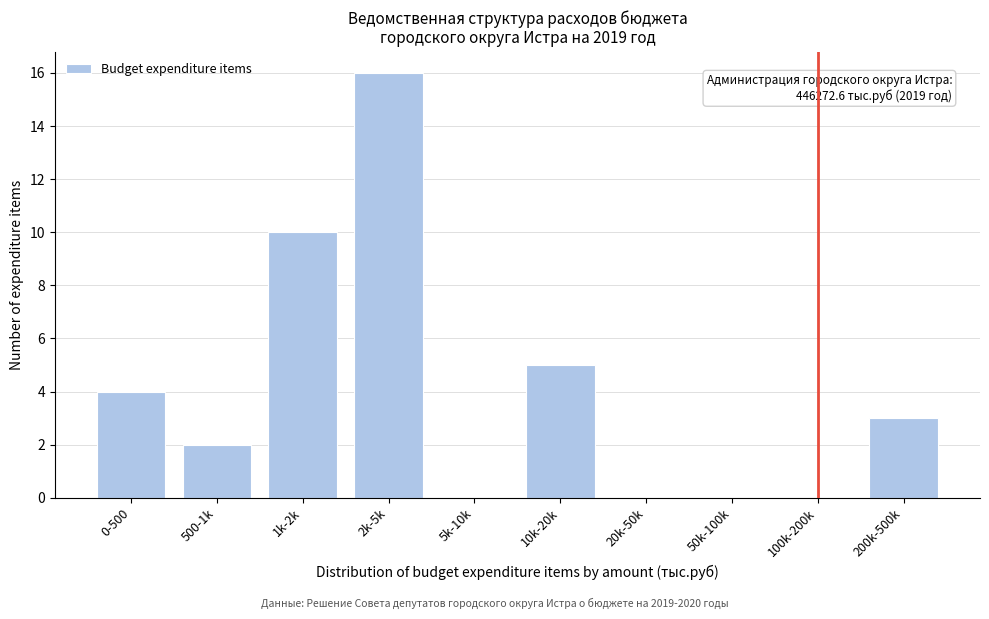

Reading left to right, what are all the values shown in this chart?

0-500=4	500-1k=2	1k-2k=10	2k-5k=16	5k-10k=0	10k-20k=5	20k-50k=0	50k-100k=0	100k-200k=0	200k-500k=3